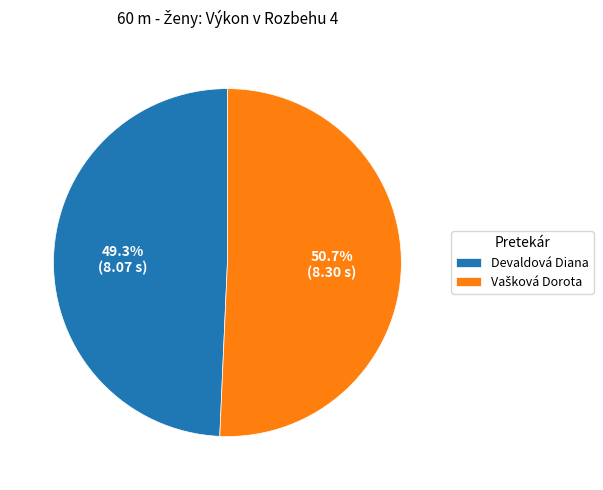

How much of the chart is everything except Devaldová Diana?

50.7%